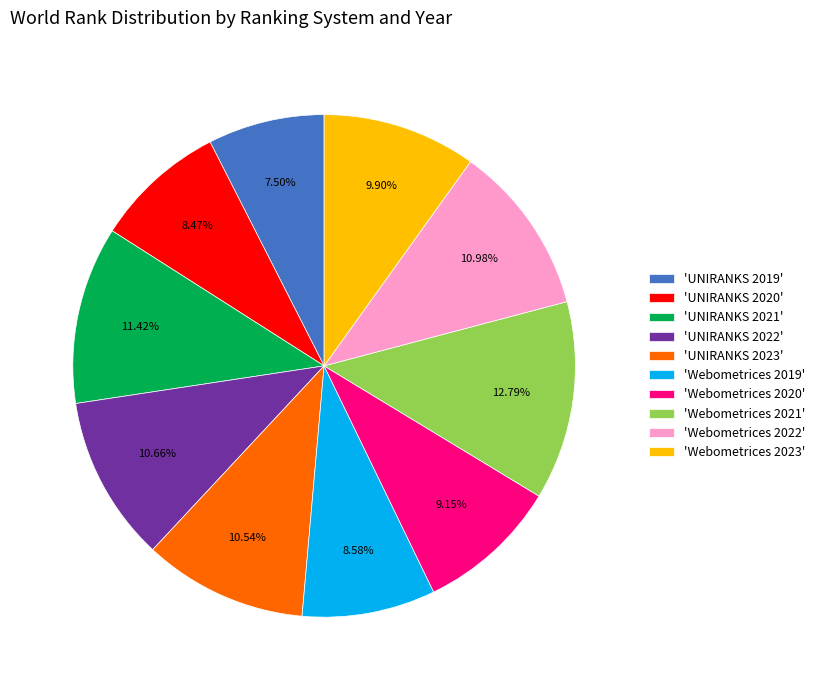

Which slice is the largest?

'Webometrices 2021'